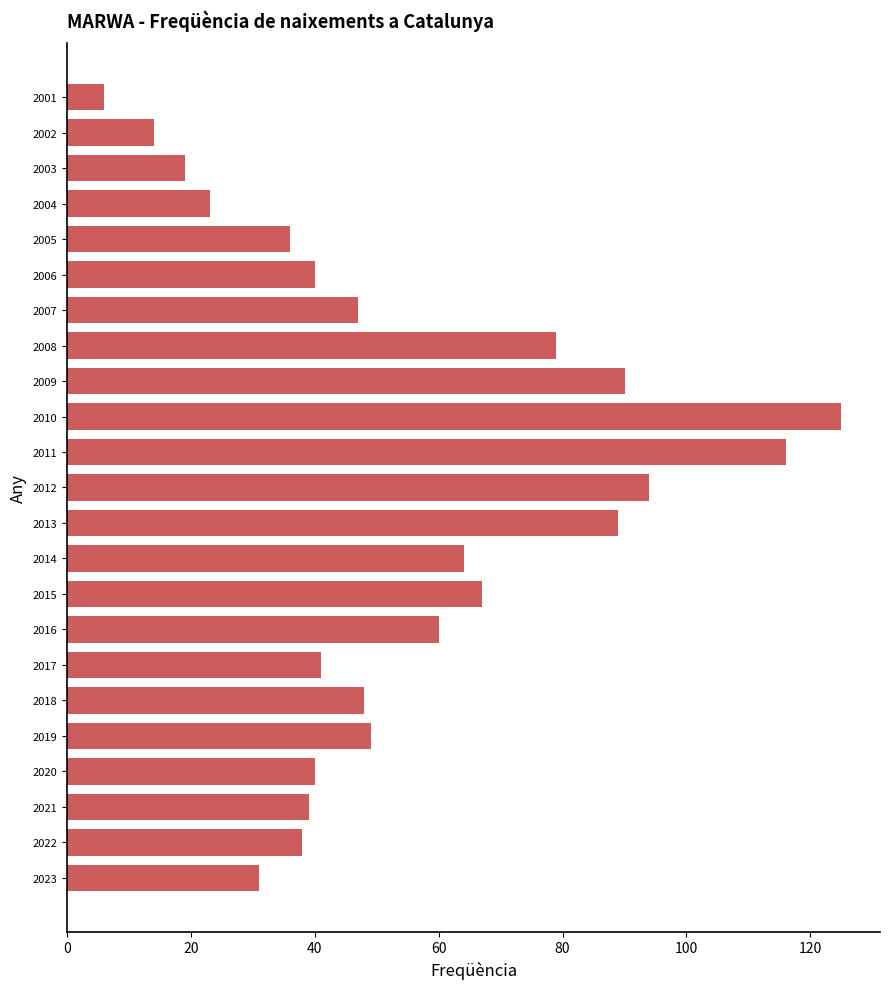

At which category does the chart reach its peak across all series?

2010